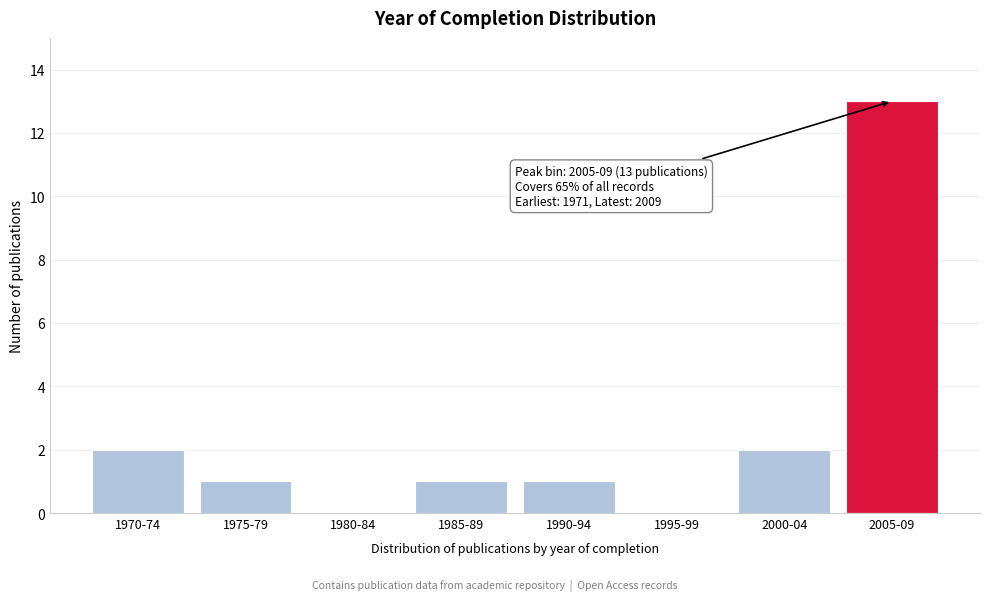

Reading right to left, list all the values displayed in this chart.

2005-09=13	2000-04=2	1995-99=0	1990-94=1	1985-89=1	1980-84=0	1975-79=1	1970-74=2